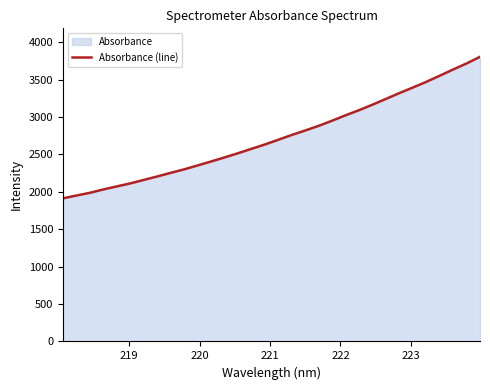

What is the greatest value displayed?

3804.1